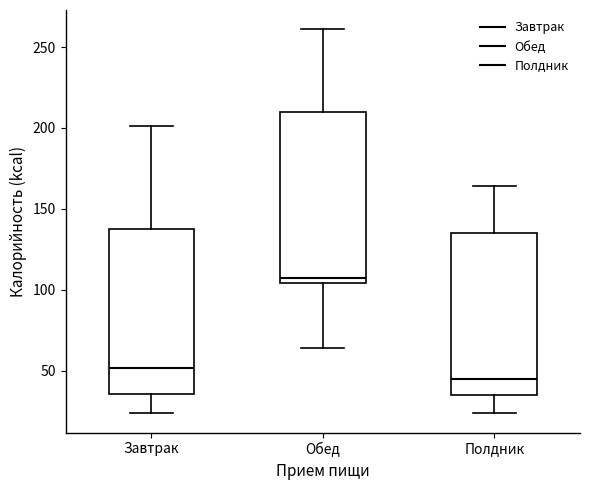

Where is the upper edge of the box for Обед on the y-axis? The values are not printed on the chart, so give them approximately, as read against the axis.

210